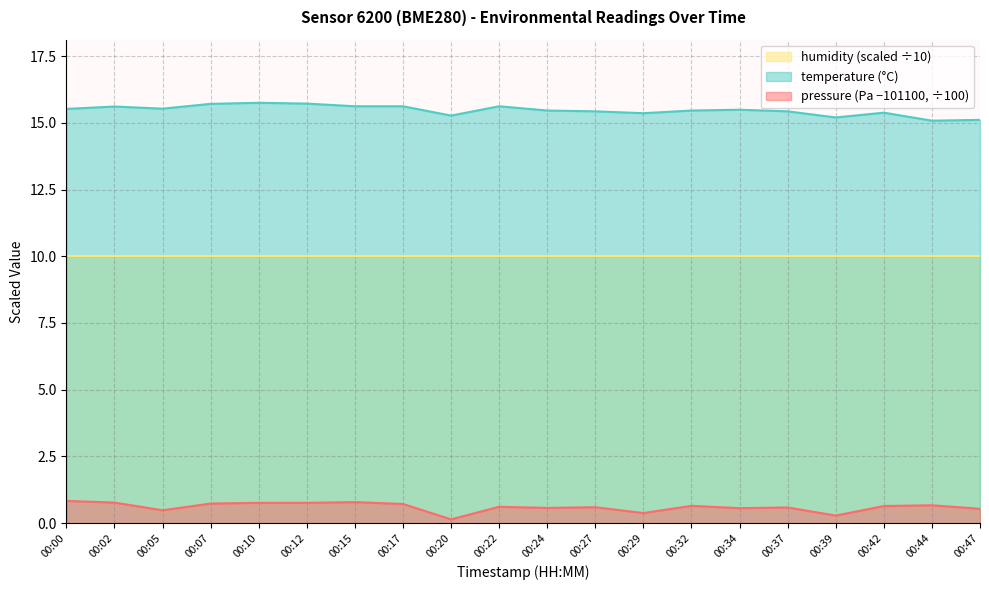

Which label corresponds to the largest value in the chart?

00:10